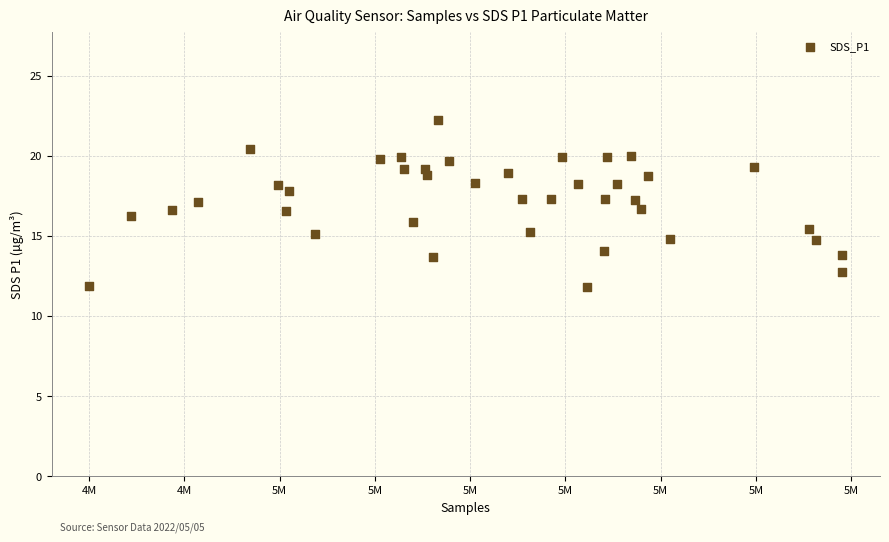

What is the range of Y values (max minus min)?

10.4